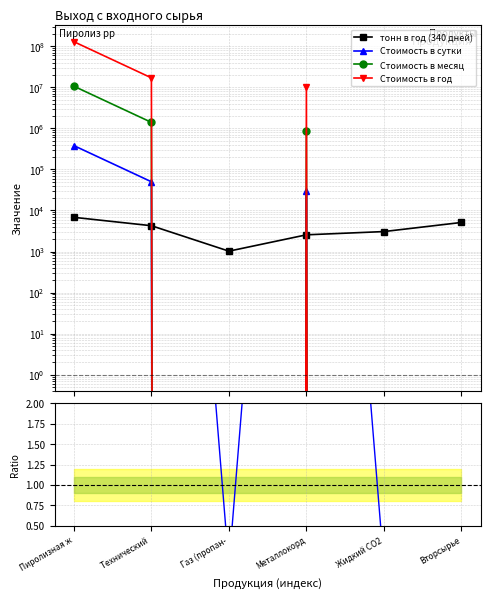

Rank the series by their maximum value, from highest to lowest.

Стоимость в год, Стоимость в месяц, Стоимость в сутки, тонн в год (340 дней), Стоимость в сутки / тонн в год (340 дней)